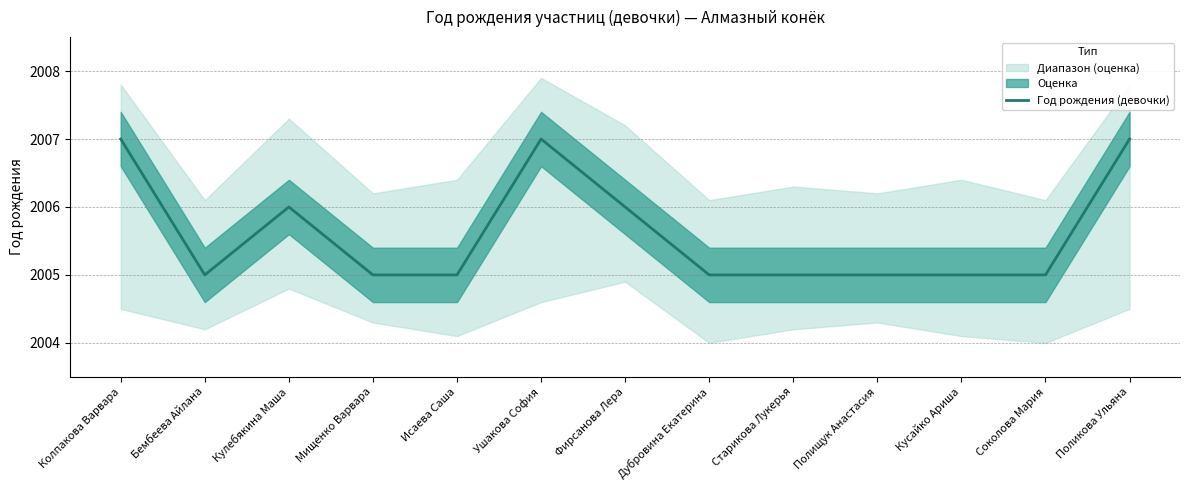

Rank the categories by value from highest to lowest.

Колпакова Варвара, Ушакова София, Поликова Ульяна, Кулебякина Маша, Фирсанова Лера, Бембеева Айлана, Мищенко Варвара, Исаева Саша, Дубровина Екатерина, Старикова Лукерья, Полищук Анастасия, Кусайко Ариша, Соколова Мария